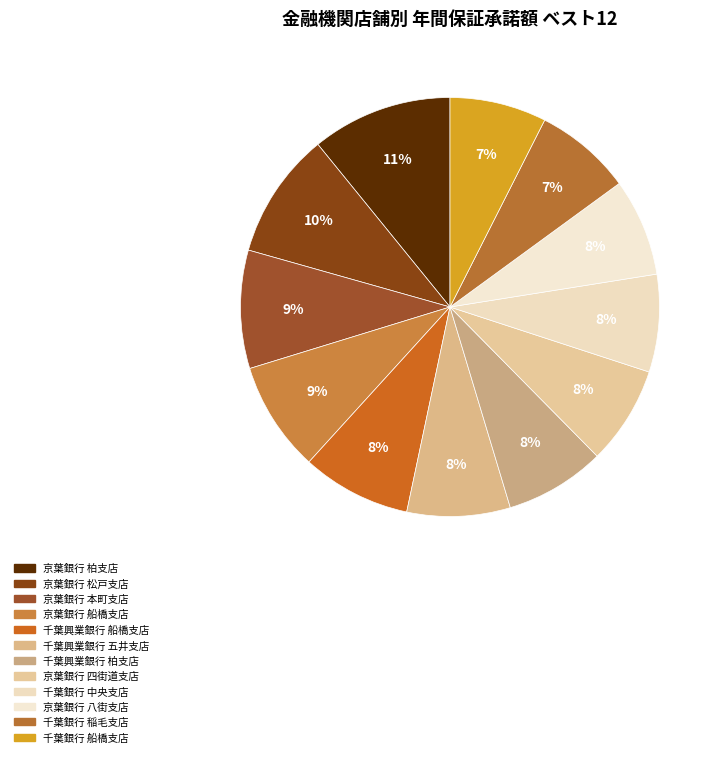

Which category has the biggest portion of the pie?

京葉銀行 柏支店